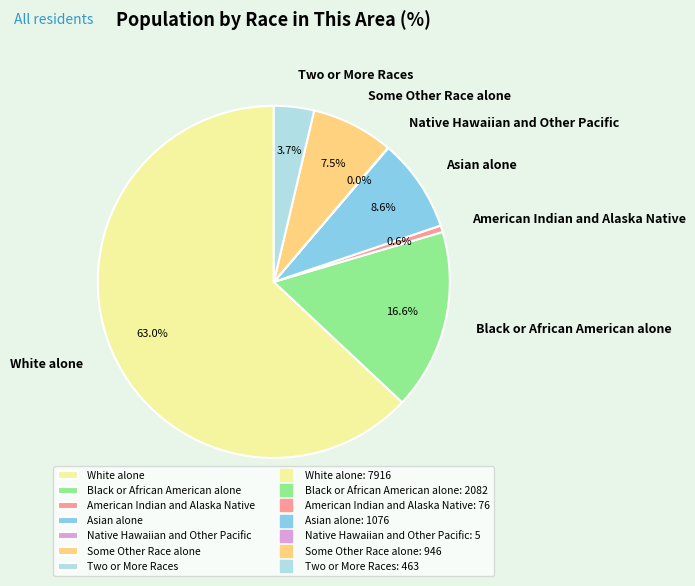

To the nearest percent, what is the combined percentage of White alone and Asian alone?

72%